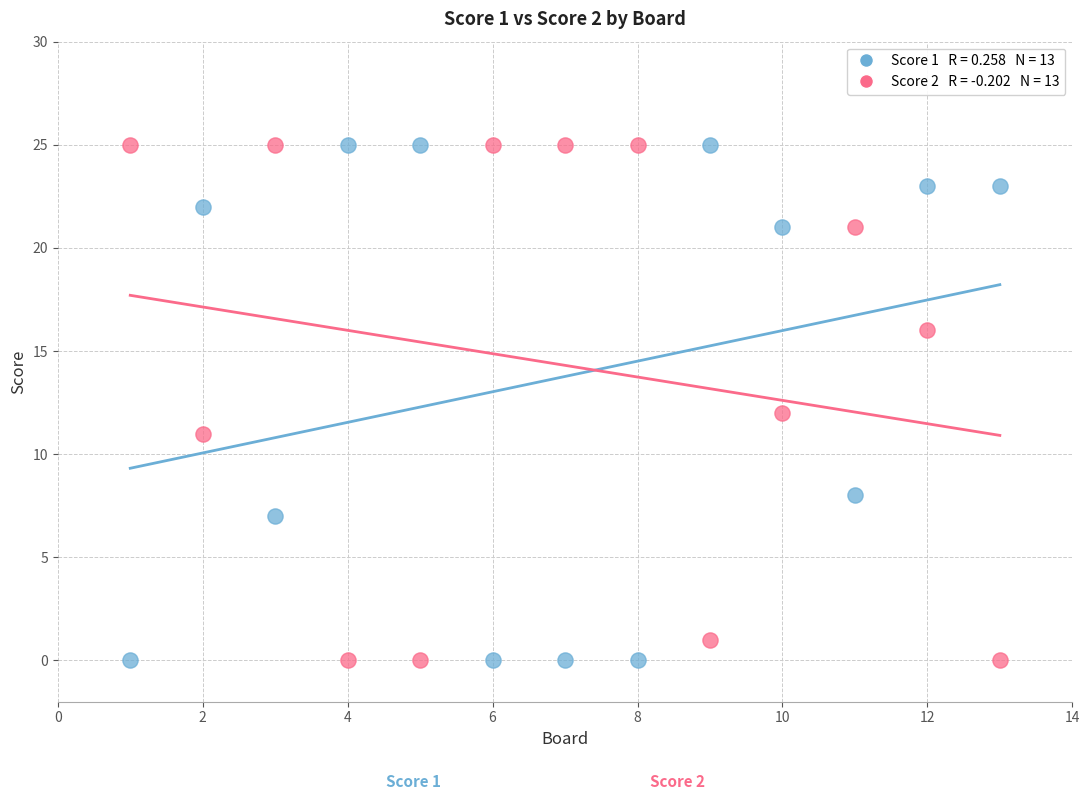

Across all data points, what is the range of Y values (max minus min)?

25